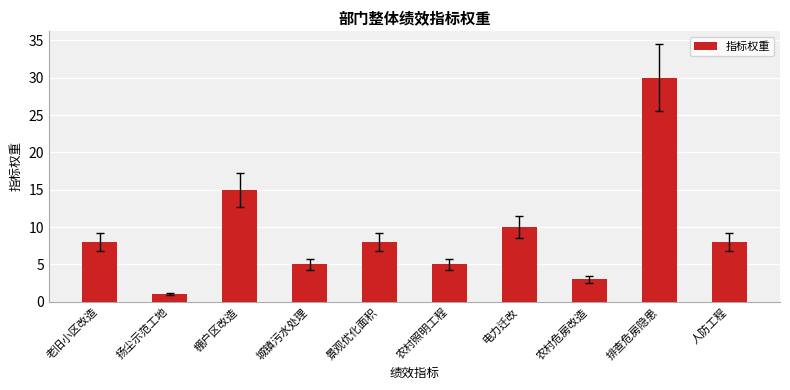

The chart shows a value of 30 at 排查危房隐患. True or false?

True